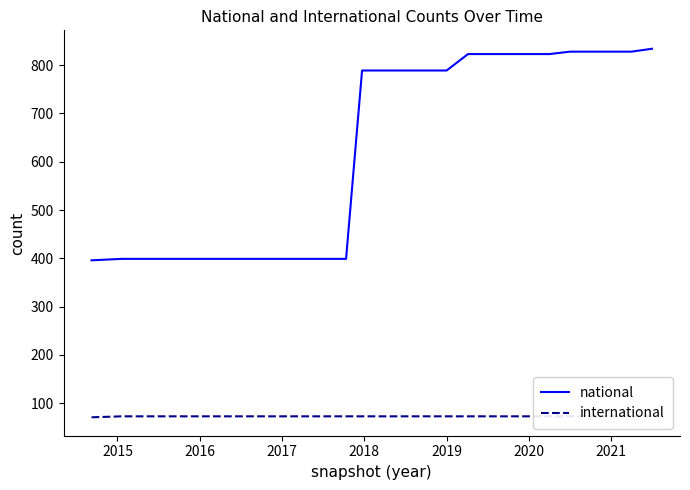

True or false: national and international intersect in this chart.

False